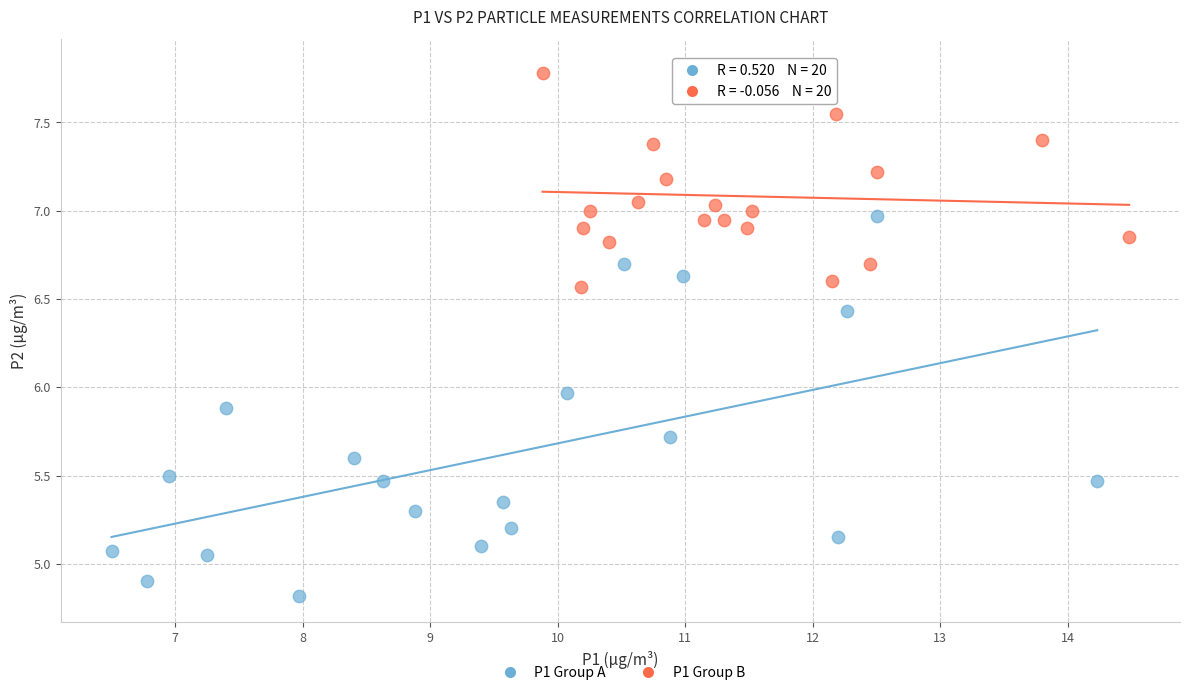

Which series has the widest spread of Y values?

P1 Group A